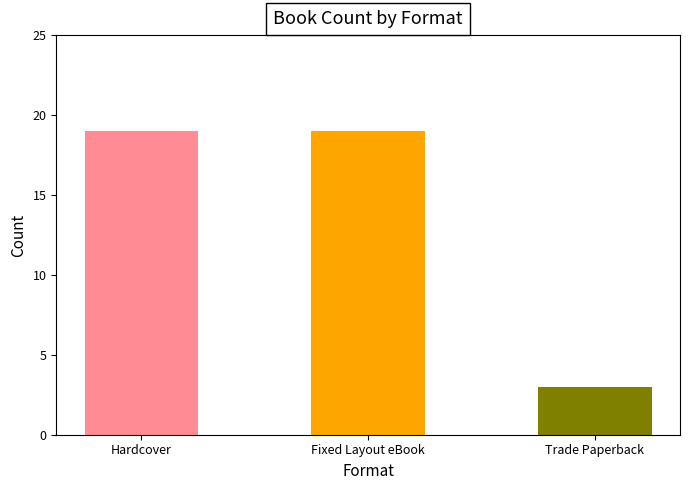

What position from the left is Trade Paperback?

3